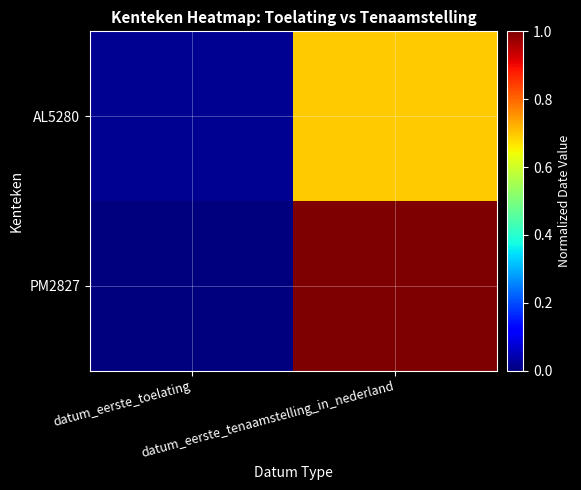

At how many categories does at least one series exceed 0?

2